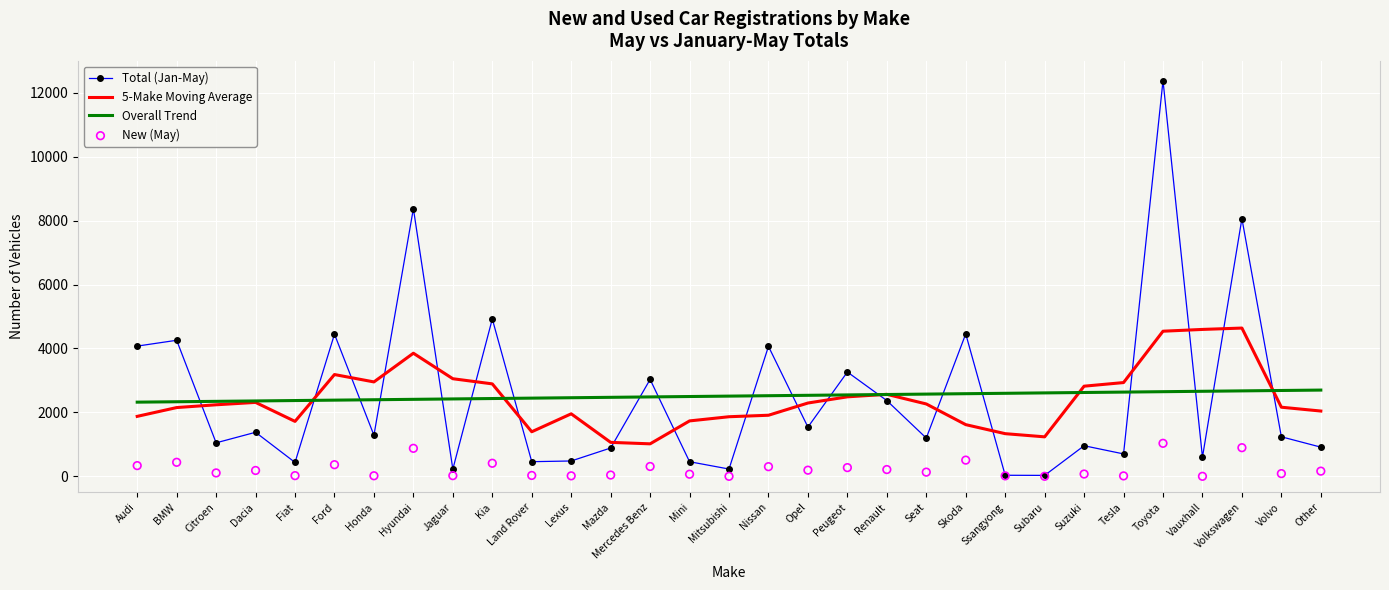

What are all the series names shown in the legend?

Total (Jan-May), 5-Make Moving Average, Overall Trend, New (May)